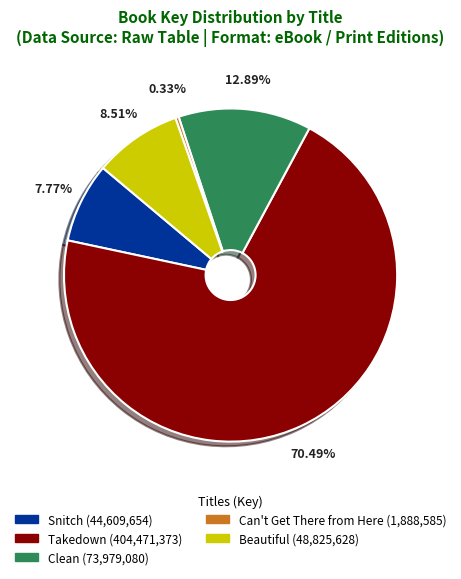

Which slice represents more than half of the pie?

Takedown